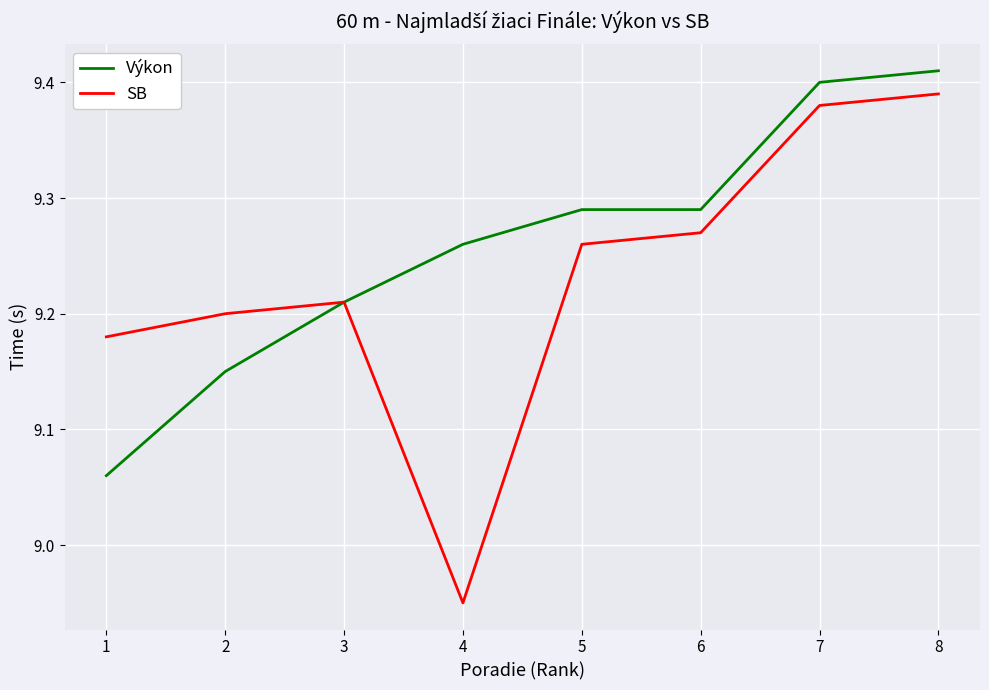

Rank the series at 5 from lowest to highest value.

SB, Výkon